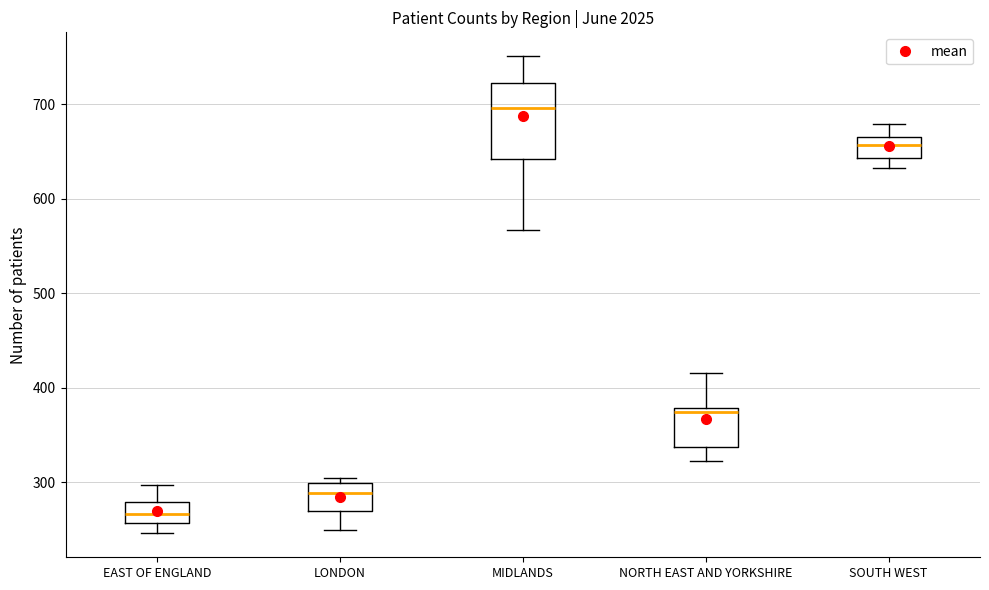

Reading left to right, transcribe this box plot: for each box, give where its median line is, the range the box spans, and where its two whiskers end, as read against the y-axis. The values are not printed on the chart, so give them approximately, as read against the axis.

EAST OF ENGLAND: median 270, box 260 to 280, whiskers 250 to 300
LONDON: median 290, box 270 to 300, whiskers 250 to 310
MIDLANDS: median 700, box 640 to 720, whiskers 570 to 750
NORTH EAST AND YORKSHIRE: median 370, box 340 to 380, whiskers 320 to 420
SOUTH WEST: median 660, box 640 to 670, whiskers 630 to 680